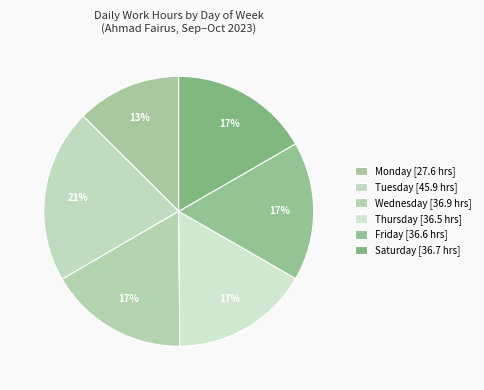

Is there a majority slice in this chart?

No